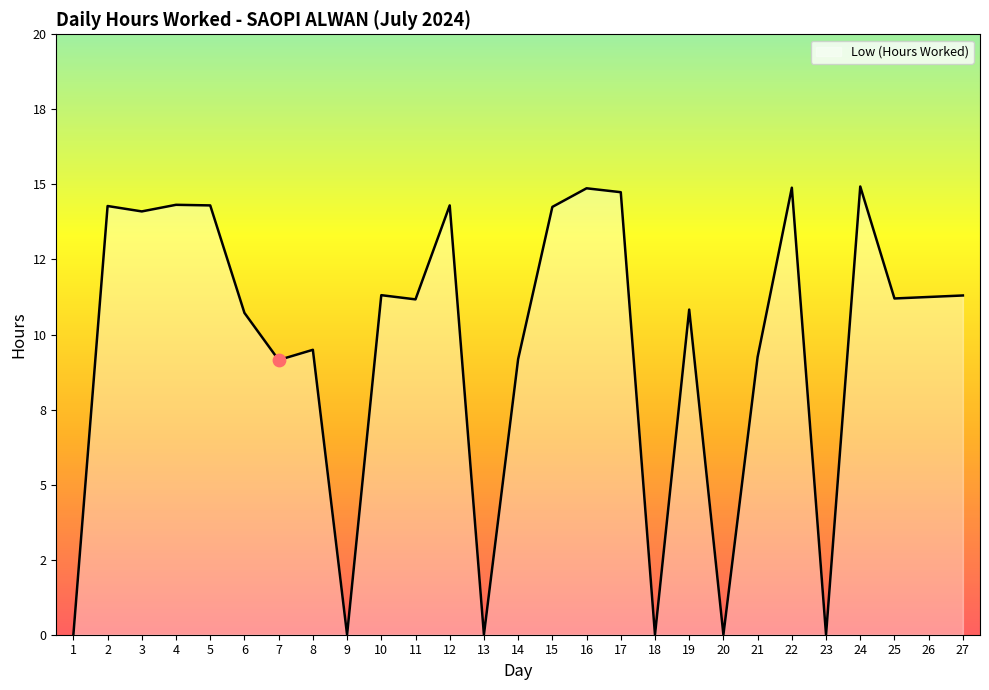

What is the change in value from 11 to 22?

+3.7